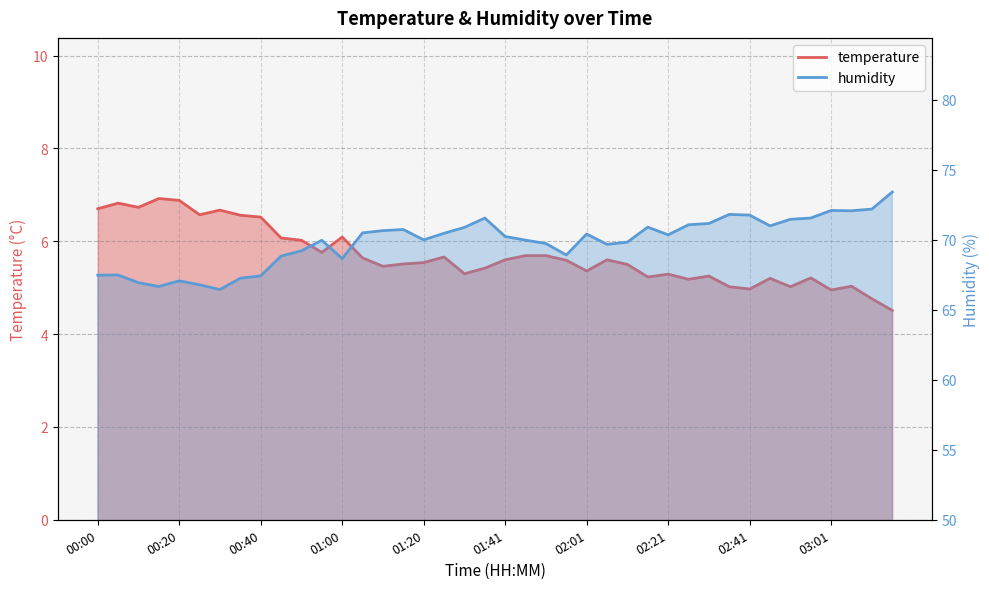

Reading left to right, transcribe all the data shown in this chart.

temperature: 6.7	6.8	6.7	6.9	6.9	6.6	6.7	6.6	6.5	6.1	6.0	5.8	6.1	5.6	5.5	5.5	5.5	5.7	5.3	5.4	5.6	5.7	5.7	5.6	5.4	5.6	5.5	5.2	5.3	5.2	5.2	5.0	5.0	5.2	5.0	5.2	5.0	5.0	4.8	4.5
humidity: 67.5	67.5	66.9	66.7	67.1	66.8	66.5	67.3	67.4	68.8	69.2	70.0	68.7	70.5	70.7	70.7	70.0	70.5	70.9	71.6	70.2	70.0	69.7	68.9	70.4	69.7	69.8	70.9	70.4	71.1	71.2	71.8	71.8	71.0	71.5	71.6	72.1	72.1	72.2	73.4